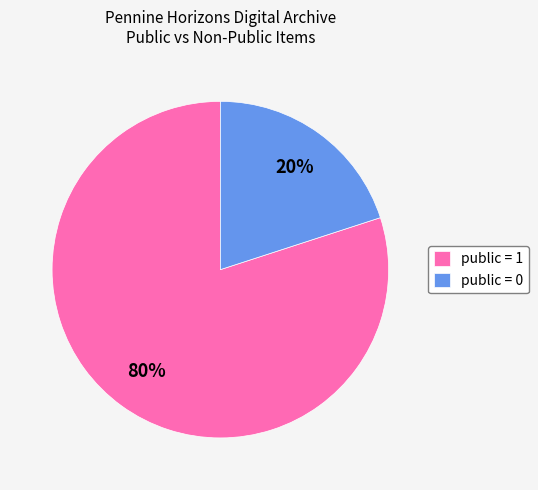

To the nearest percent, what is the difference between the public = 1 and public = 0 slice percentages?

60%